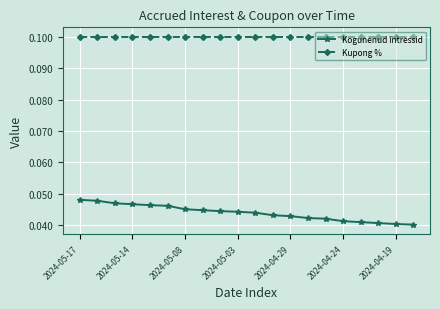

Count the Kogunenud intressid values in the range 0 to 1.

20